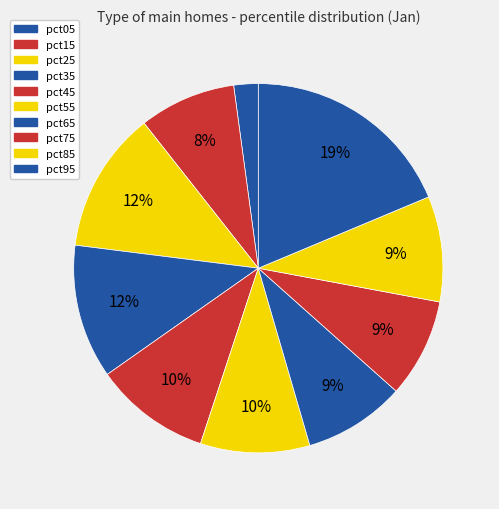

What percentage is NOT represented by pct55?

90.4%